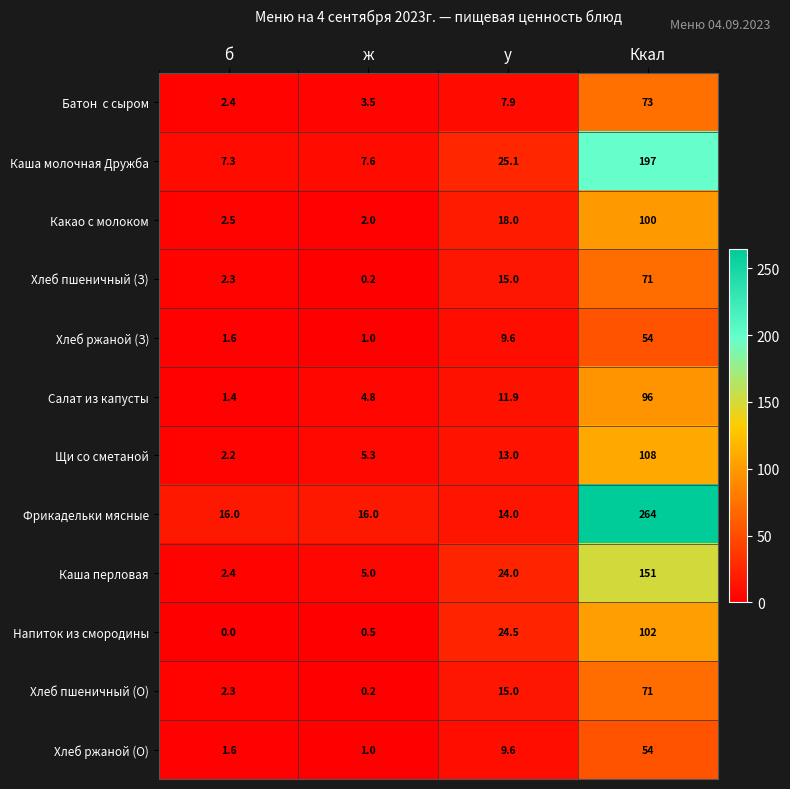

Where does the Хлеб ржаной (З) series first go above 9?

у